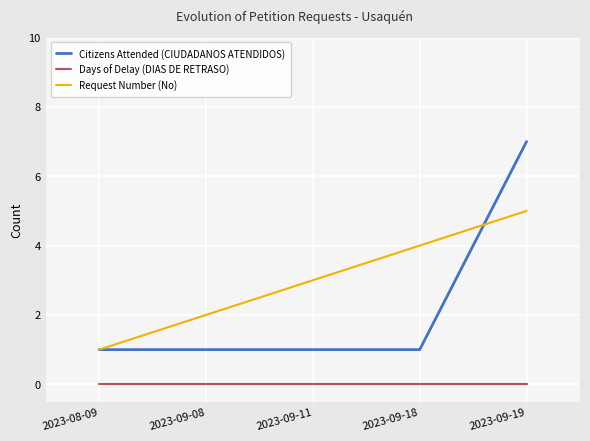

True or false: Request Number (No) and Days of Delay (DIAS DE RETRASO) intersect in this chart.

False